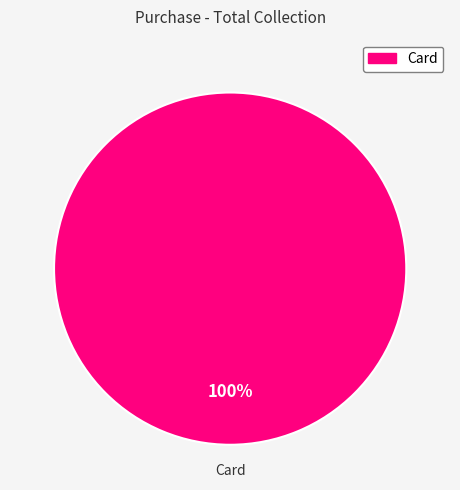

Is there any slice that represents more than half of the pie?

Yes